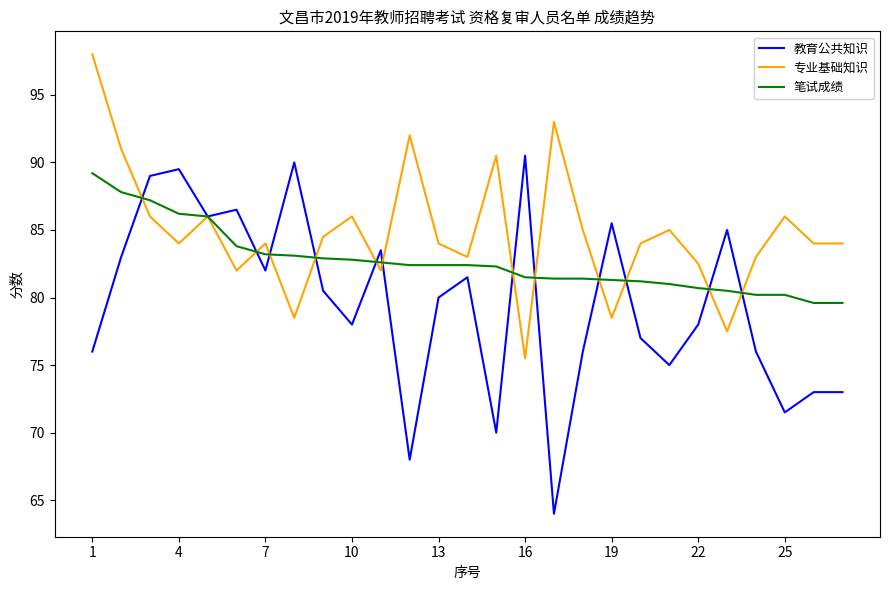

Which series has the largest total across all categories?

专业基础知识